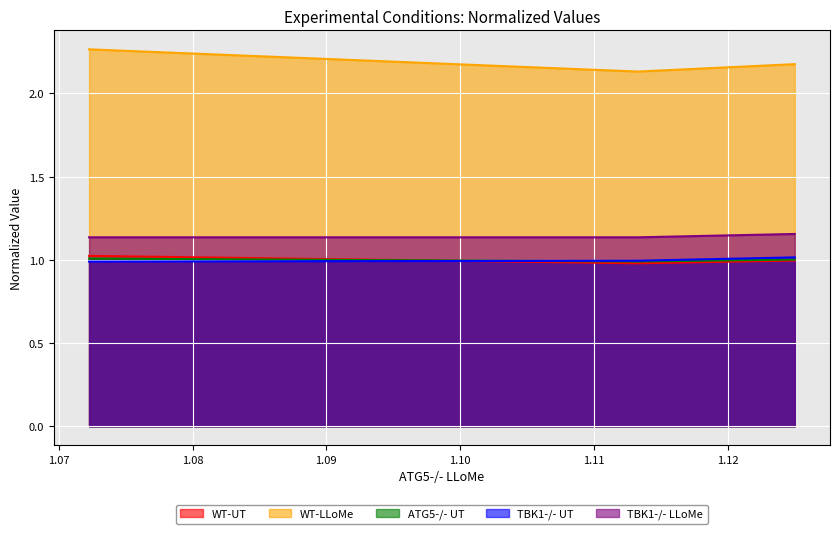

Is the value of WT-LLoMe at 1.11328125 greater than the value of ATG5-/- UT at 1.11328125?

Yes